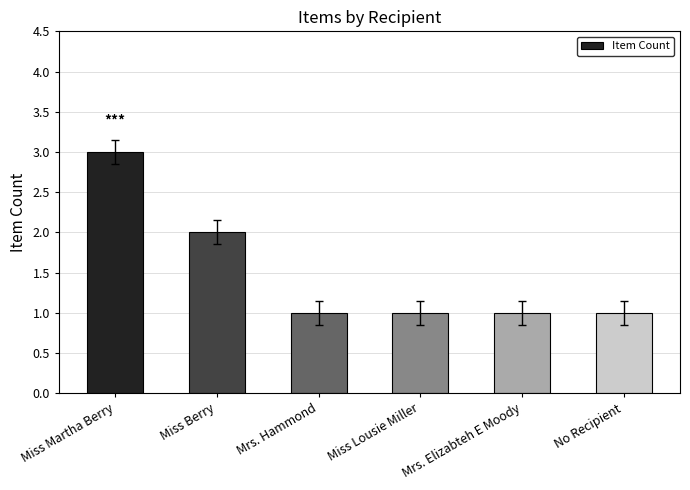

Approximately how many times larger is the value at Mrs. Hammond compared to Miss Lousie Miller?

1.0